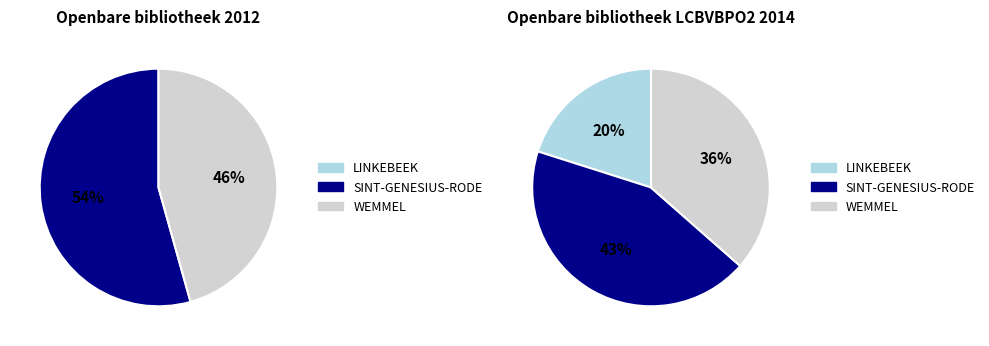

Which category has the smallest portion of the pie?

LINKEBEEK